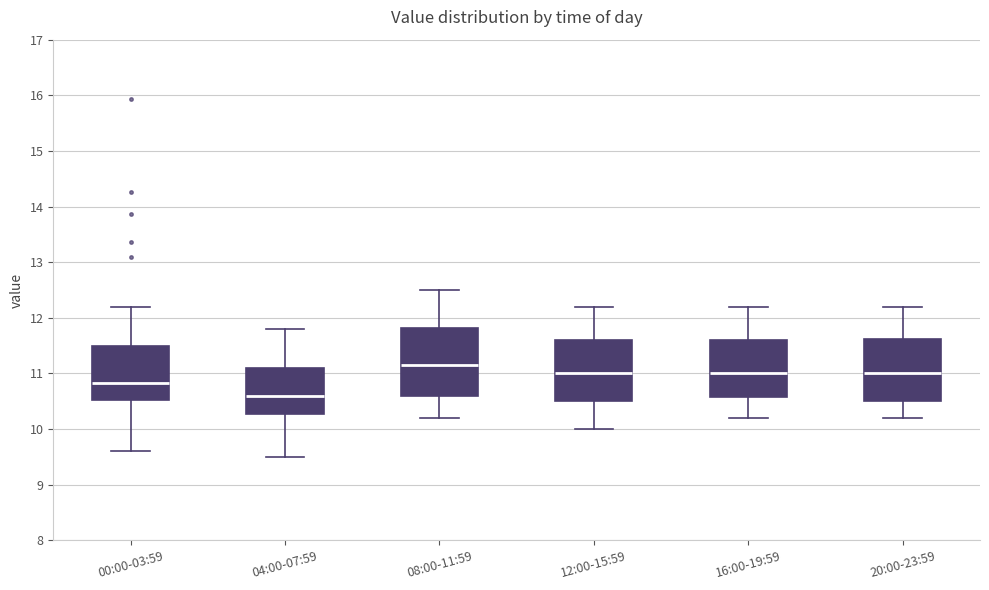

Which box is the tallest, from its lower edge to its upper edge?

08:00-11:59